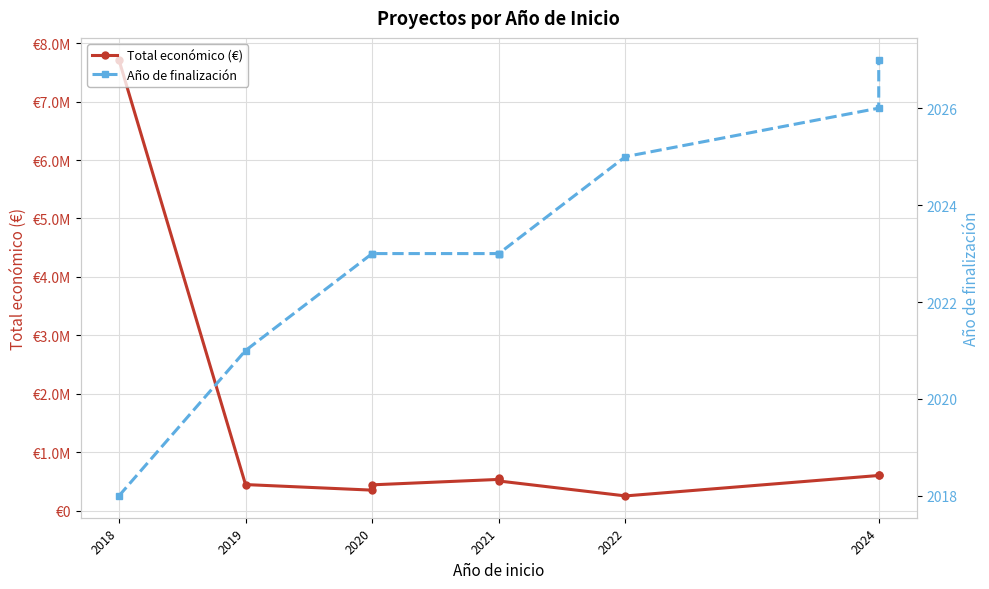

At how many categories does at least one series exceed 4708057?

1